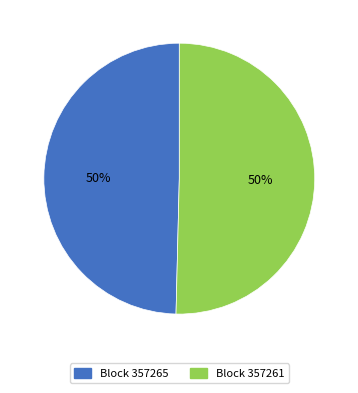

To the nearest percent, what is the average slice percentage?

50%